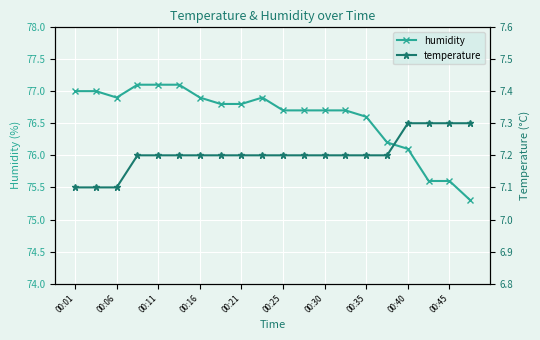

What is the minimum value shown in the chart?

7.1